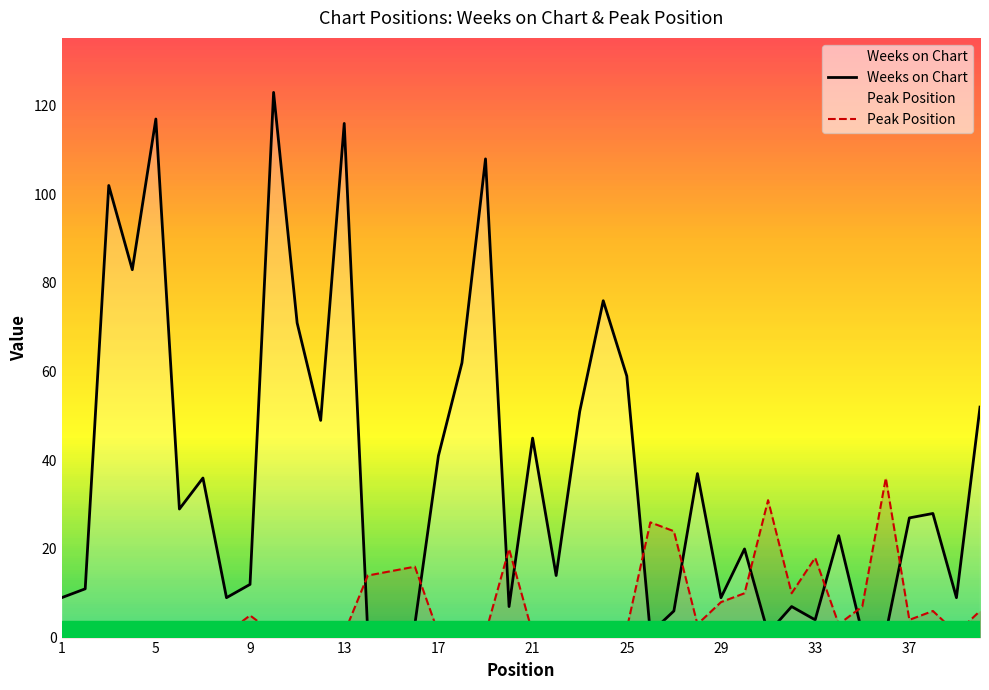

The Peak Position series shows 18 at 33. True or false?

True